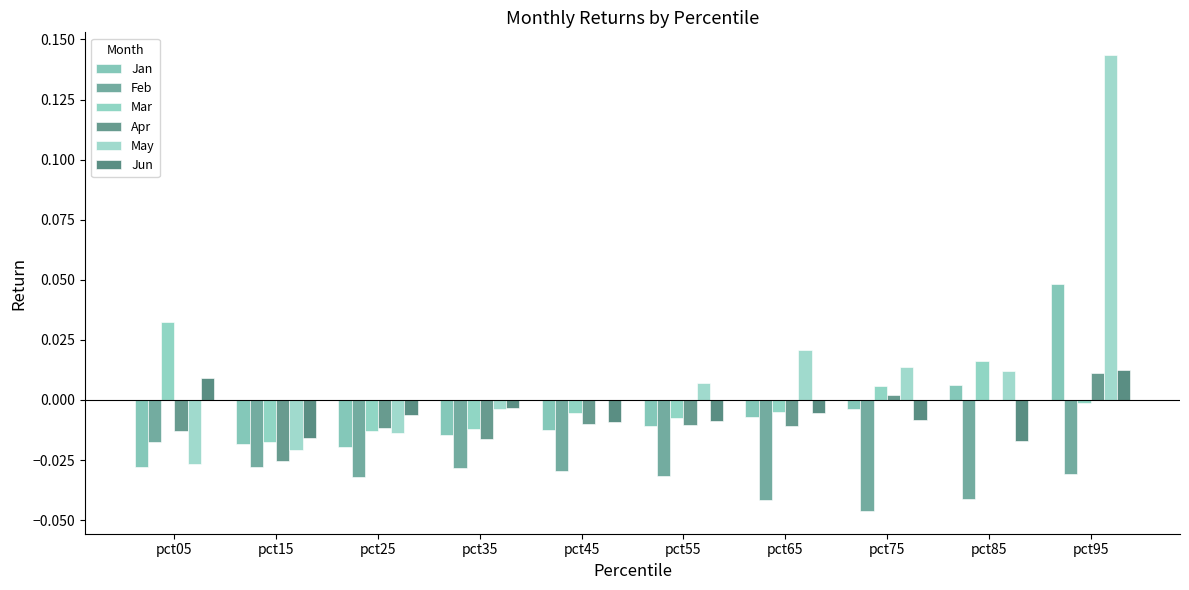

Is it true that May equals 0.0 at pct55?

True